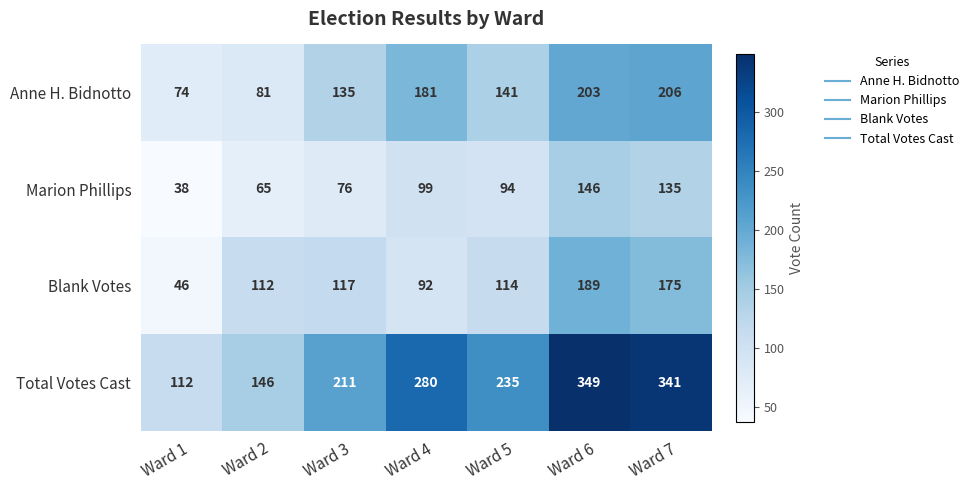

What is the sum of the Total Votes Cast values at Ward 3 and Ward 2?

357